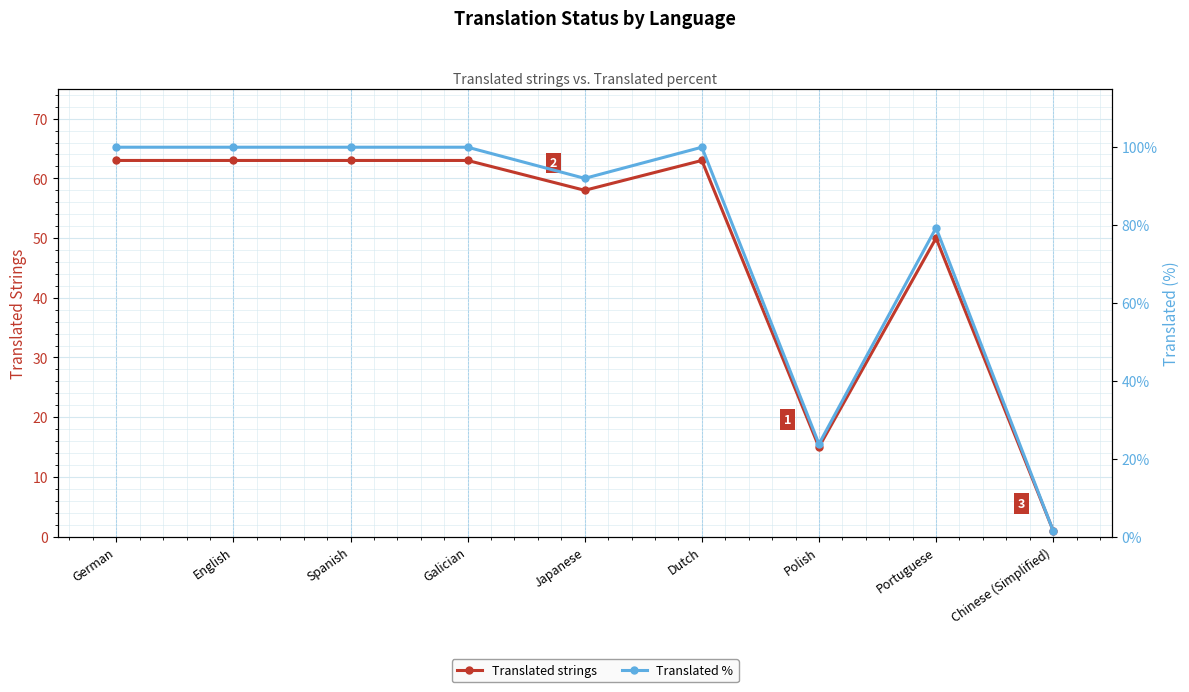

Read the Translated % value at Spanish.

100.0